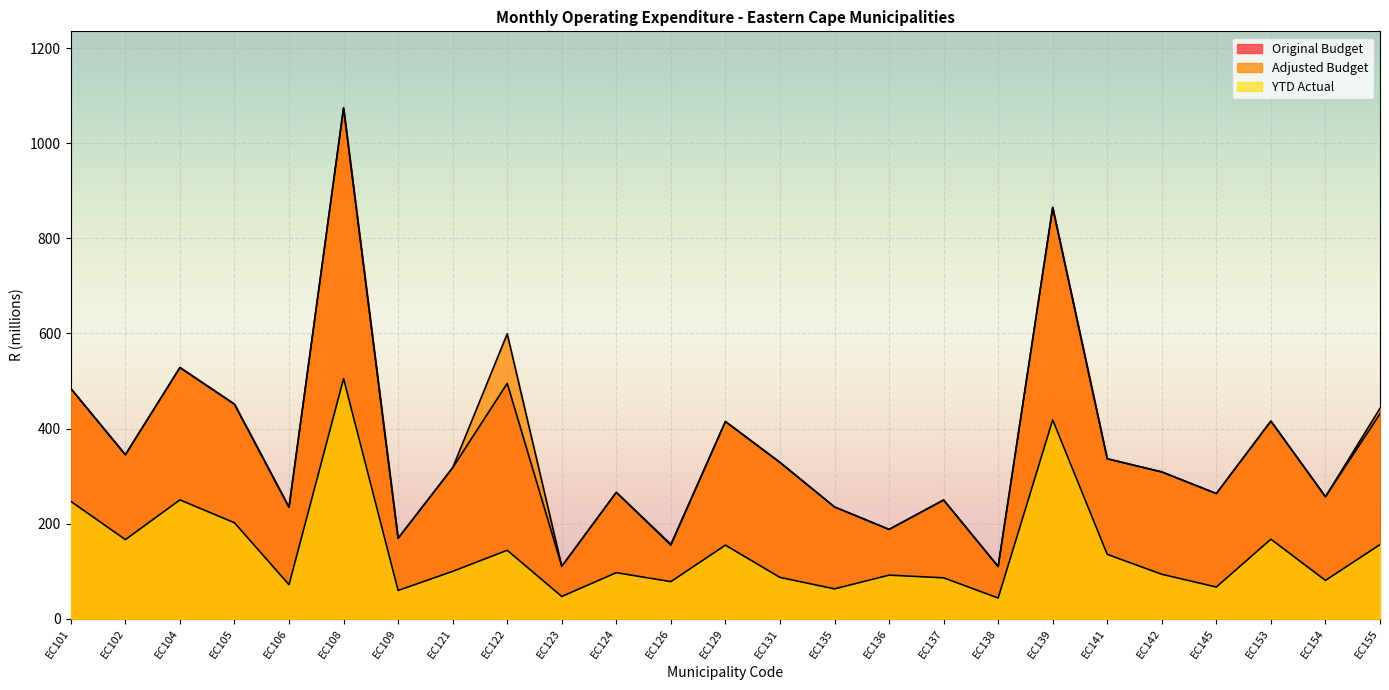

The Original Budget series shows 495.0 at EC122. True or false?

True